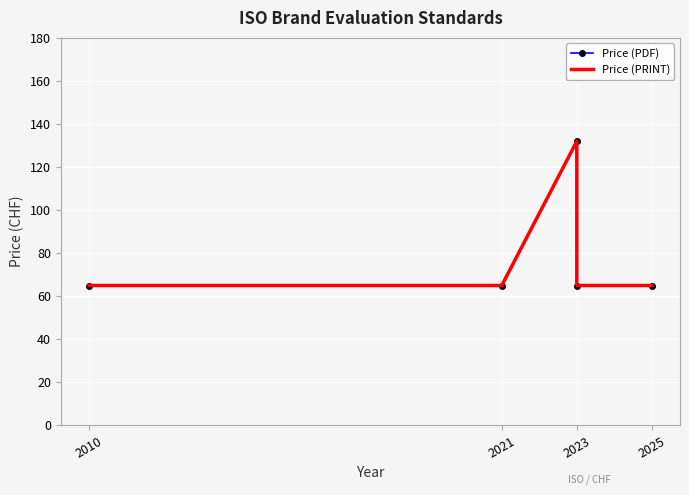

At which category does the chart reach its peak across all series?

2023